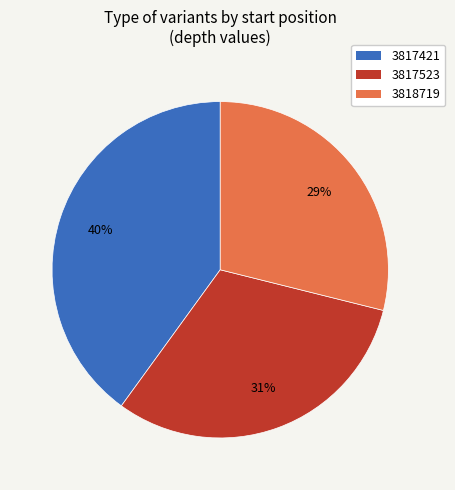

Is it true that 3818719 is 36% of the pie?

False